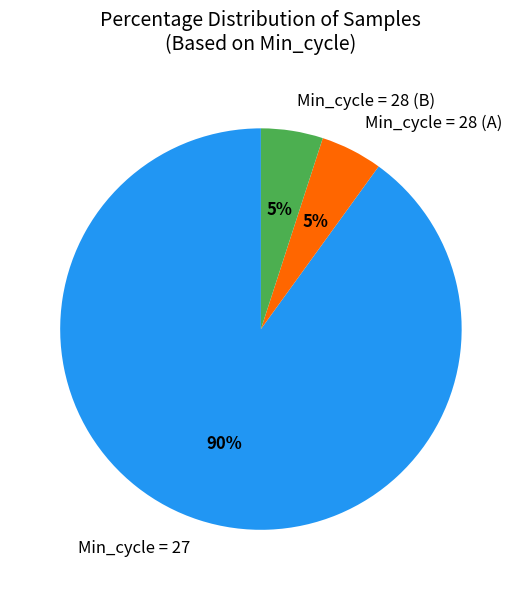

How many segments does this pie chart have?

3